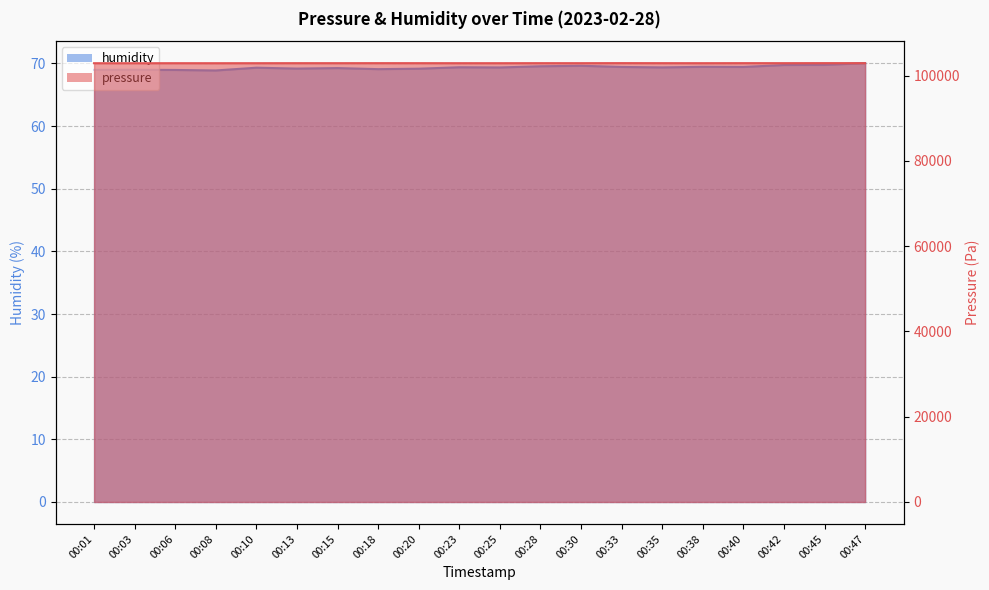

Is it true that pressure equals 102901.8 at 00:23?

True